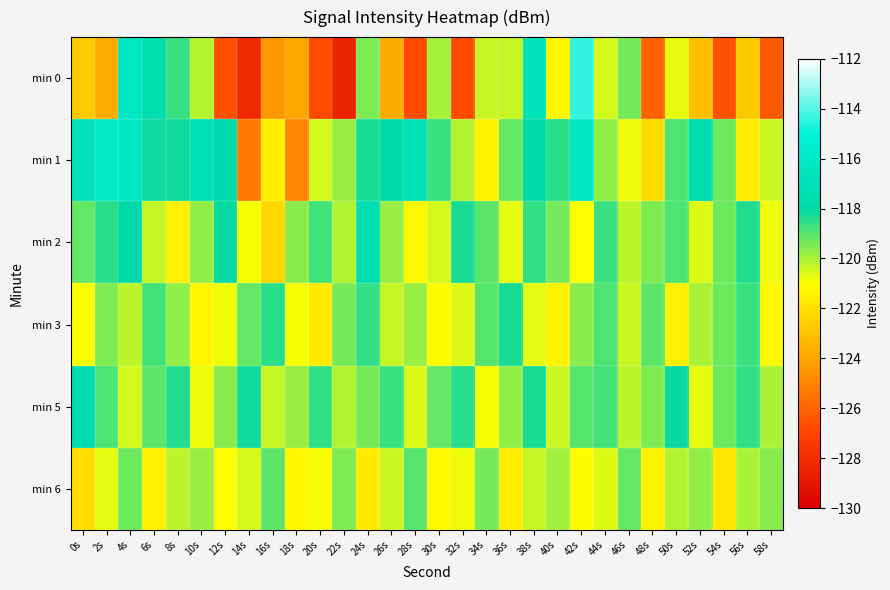

What is the spread (max minus min) of values at 6s?

4.1